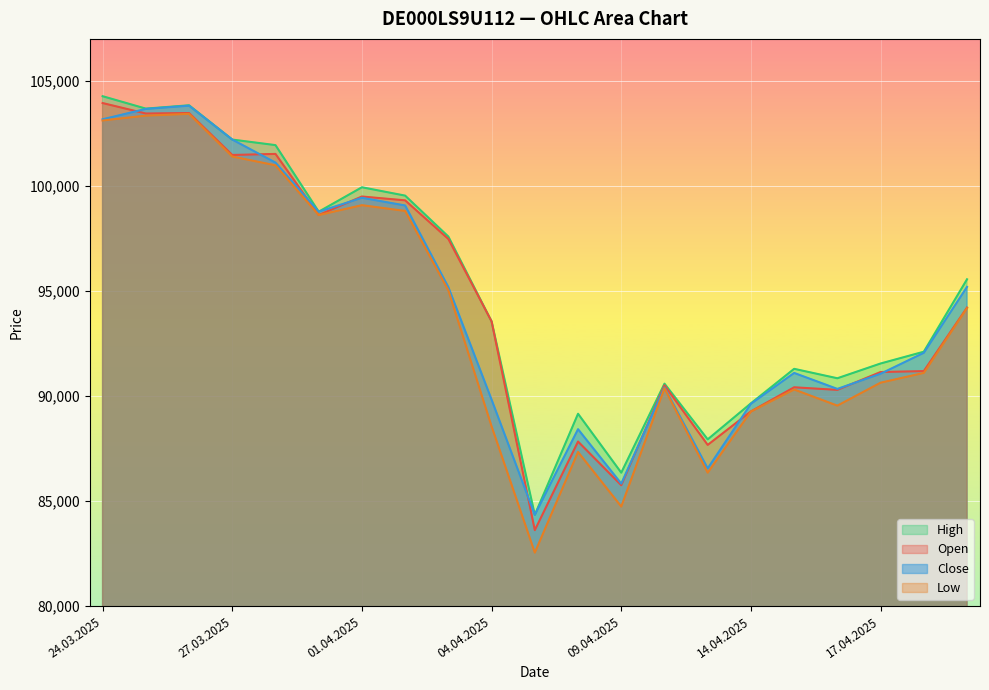

Which category has the lowest value in the Open series?

07.04.2025